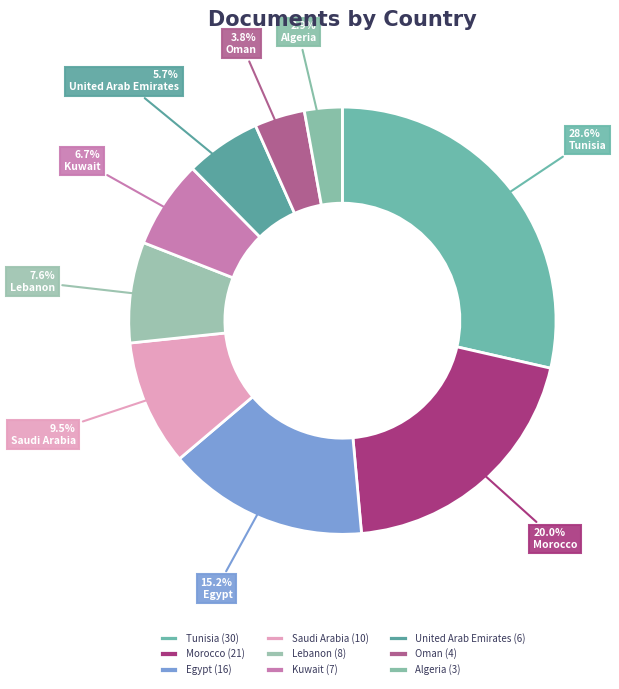

Is Tunisia the majority of the pie?

No